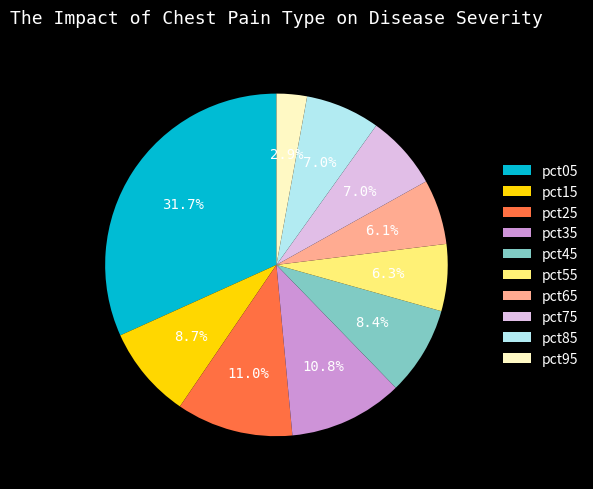

How many segments does this pie chart have?

10